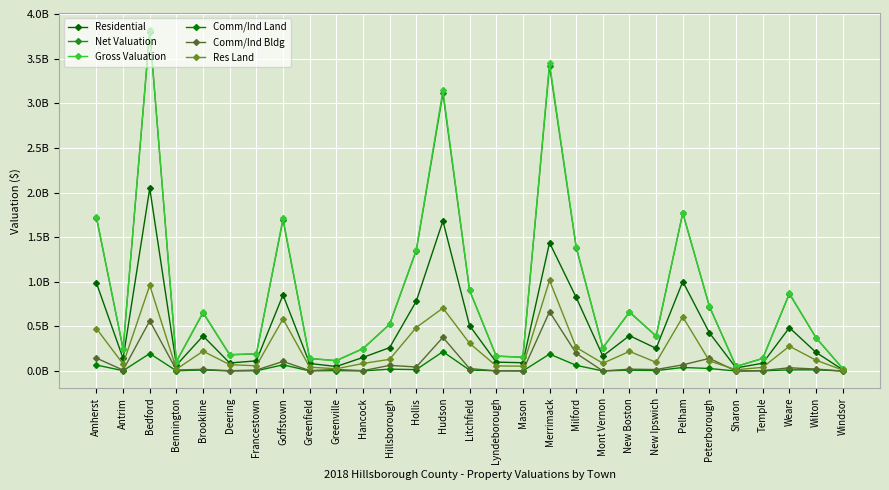

Does the chart display data point markers on the line(s)?

Yes